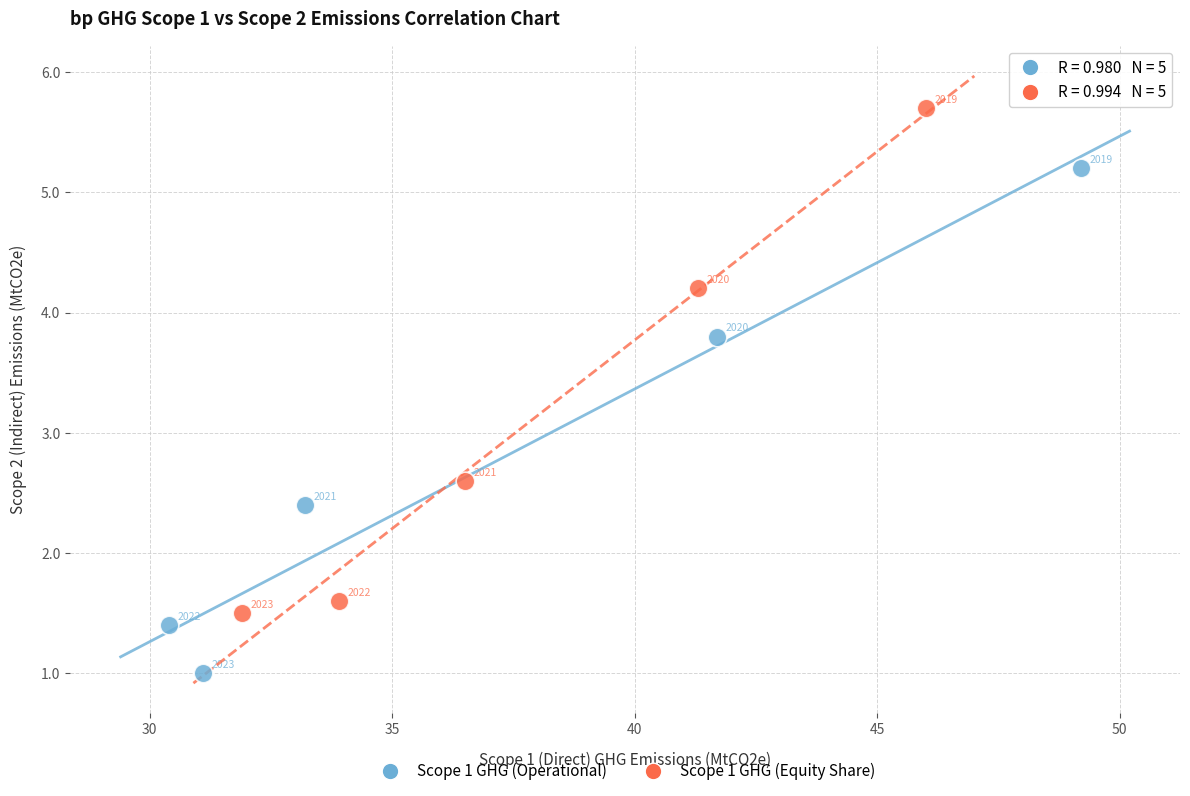

Which series reaches the minimum Y coordinate?

Scope 1 GHG (Operational)